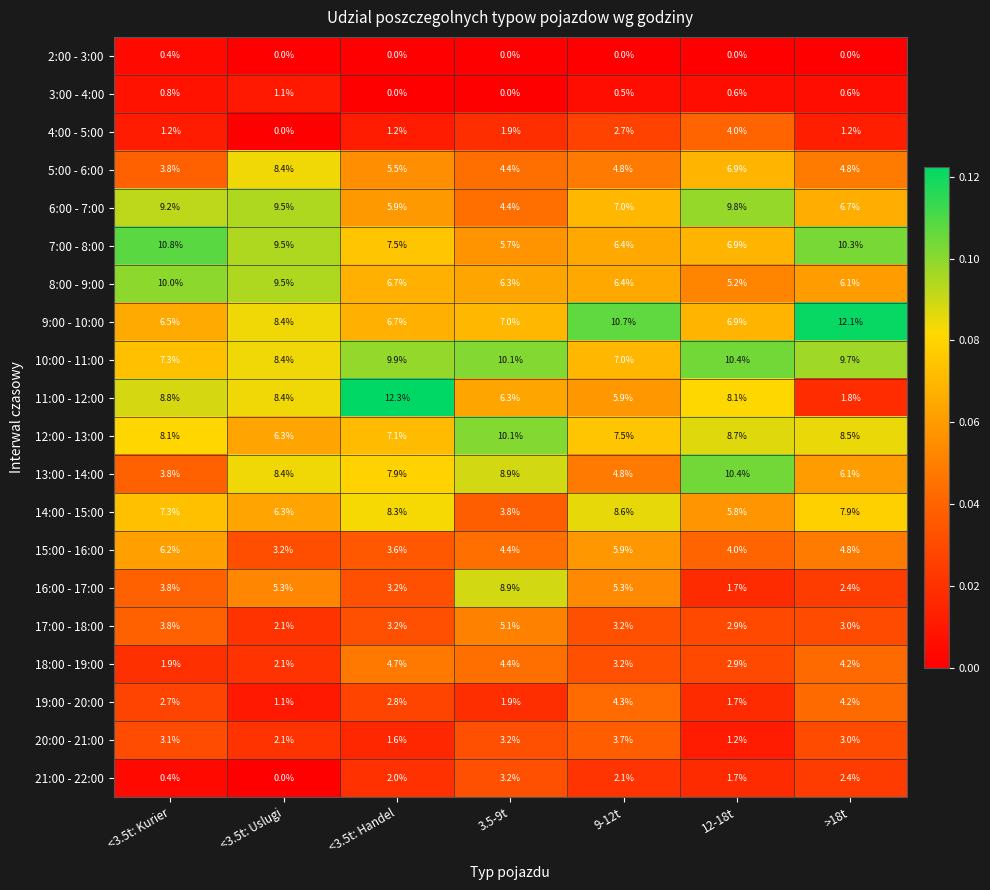

Between <3.5t: Uslugi and 3.5-9t, which series saw the biggest shift?

6:00 - 7:00